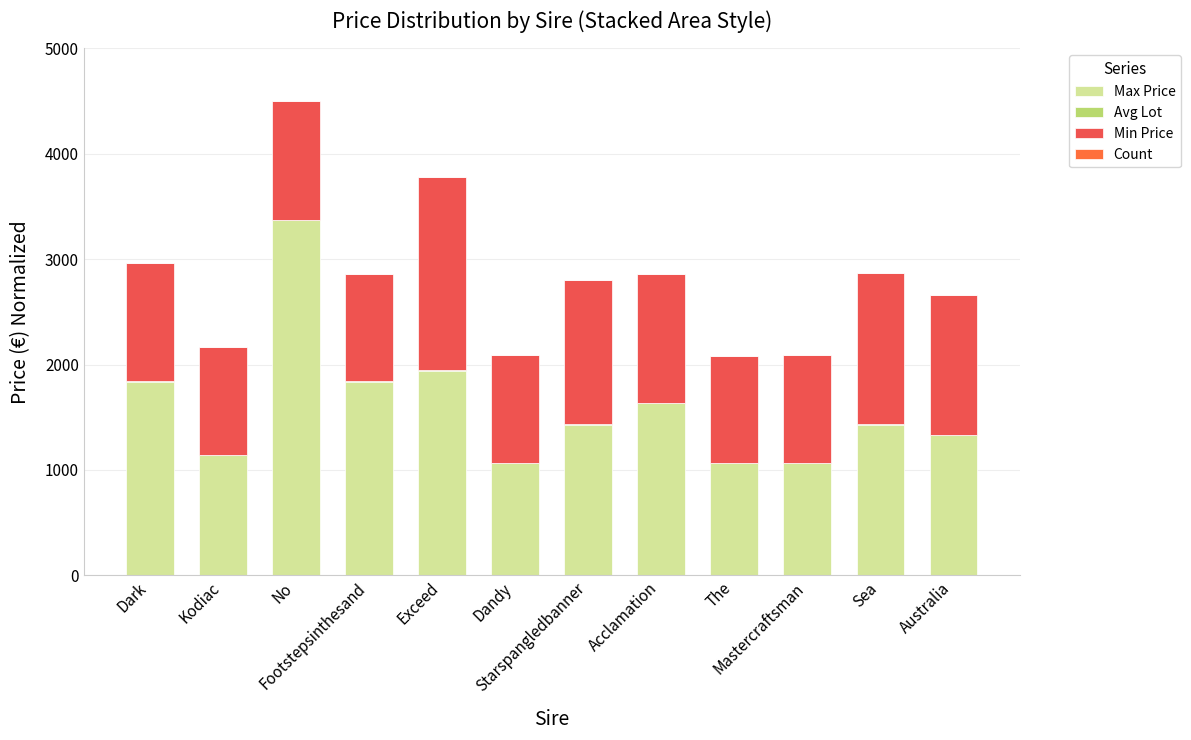

How many distinct data groups are displayed?

4